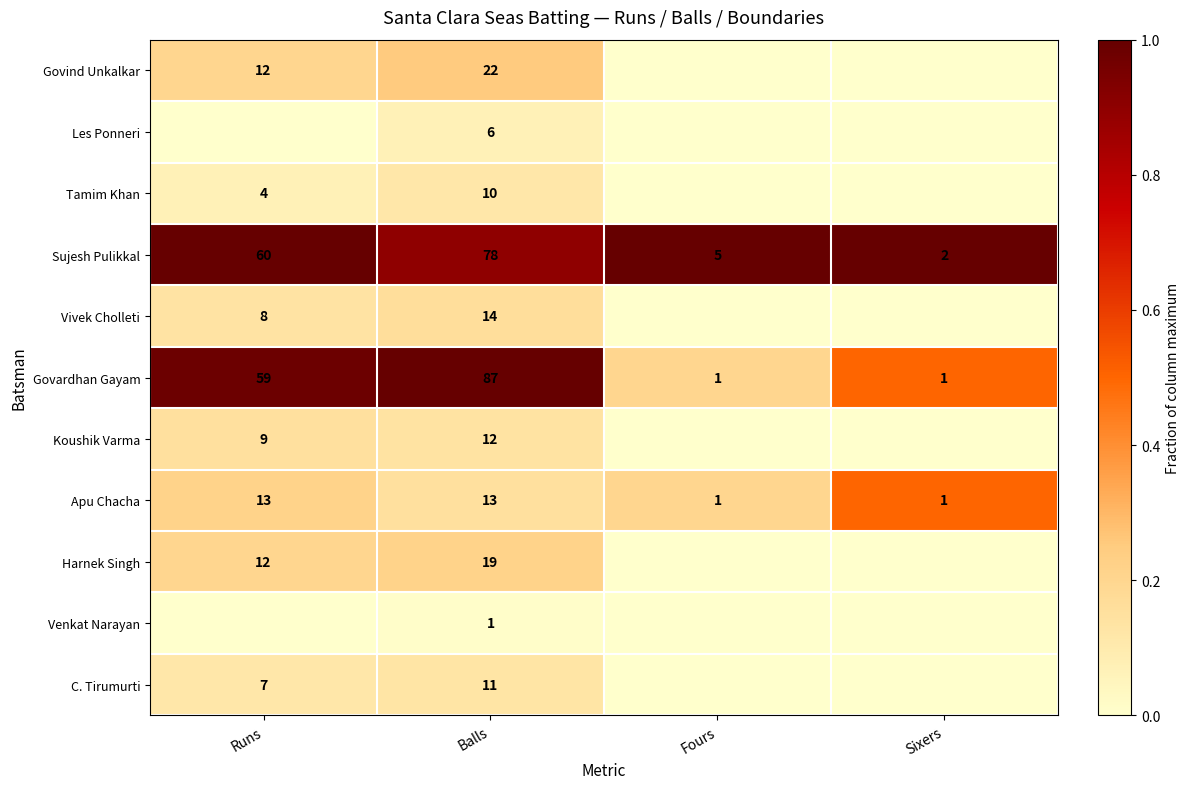

Is the value of C. Tirumurti at Balls greater than the value of Venkat Narayan at Balls?

Yes